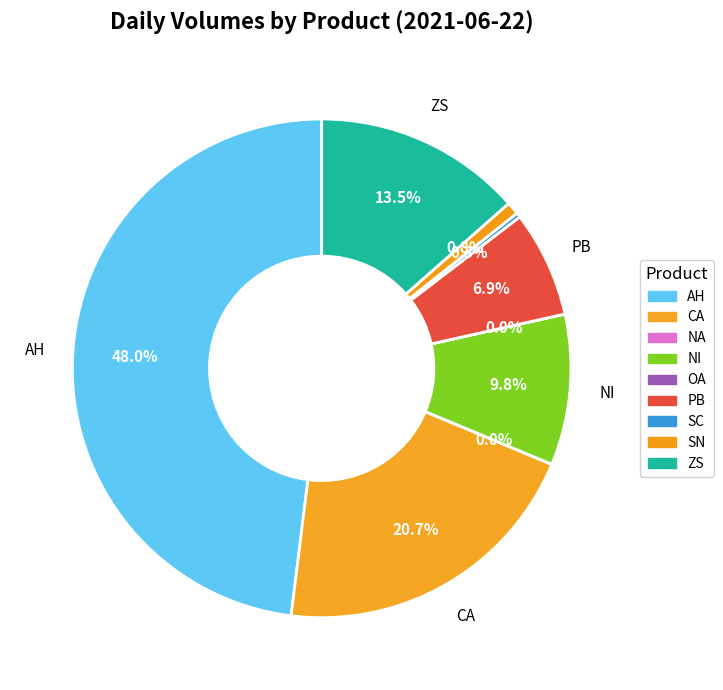

To the nearest percent, what portion does SN represent?

1%